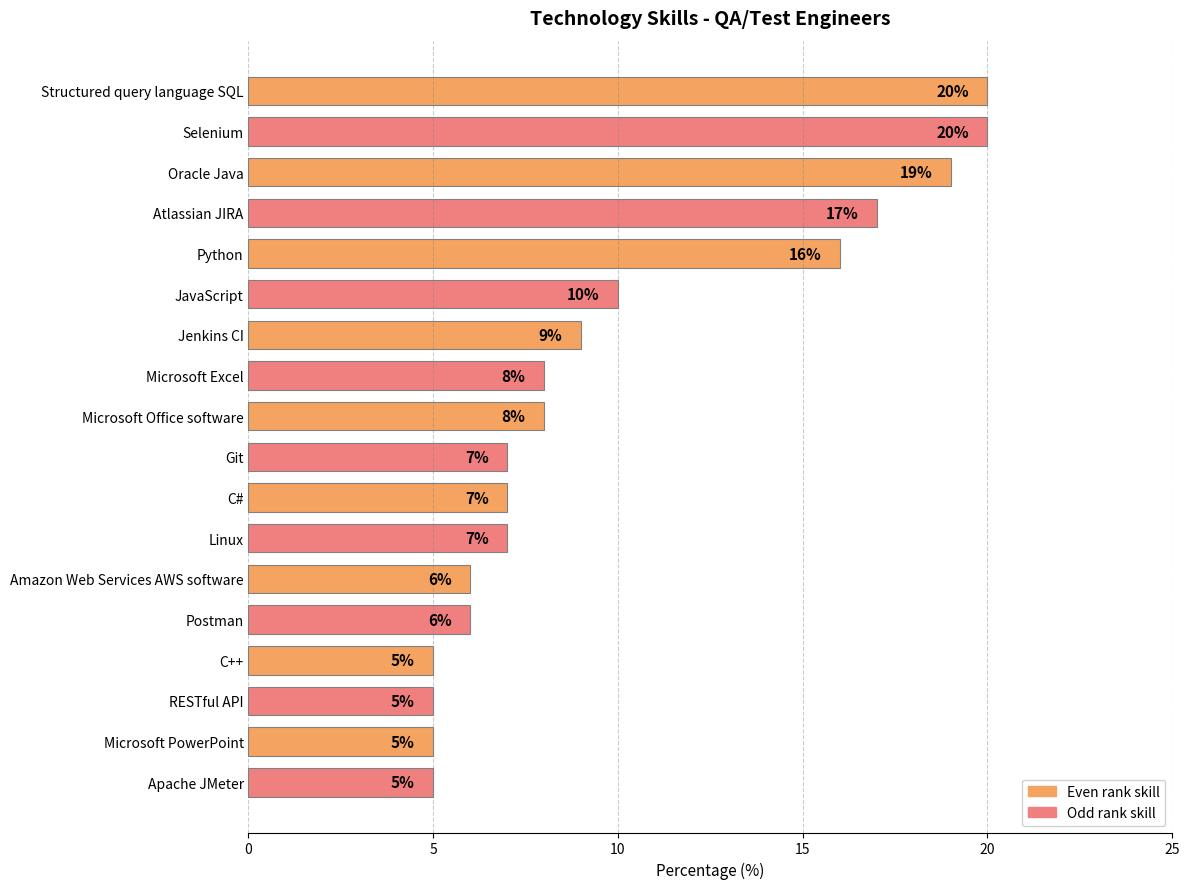

What is the ratio of the value at C++ to the value at Atlassian JIRA?

0.3